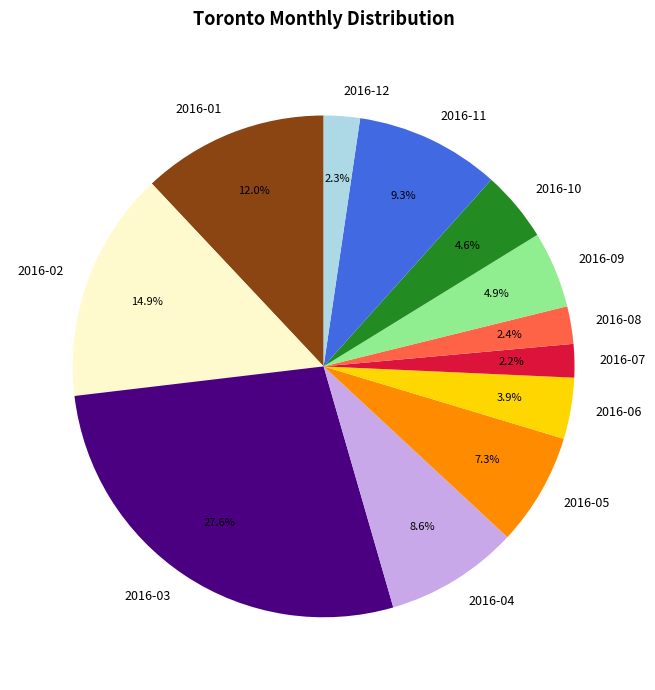

What is the largest slice in the pie chart?

2016-03